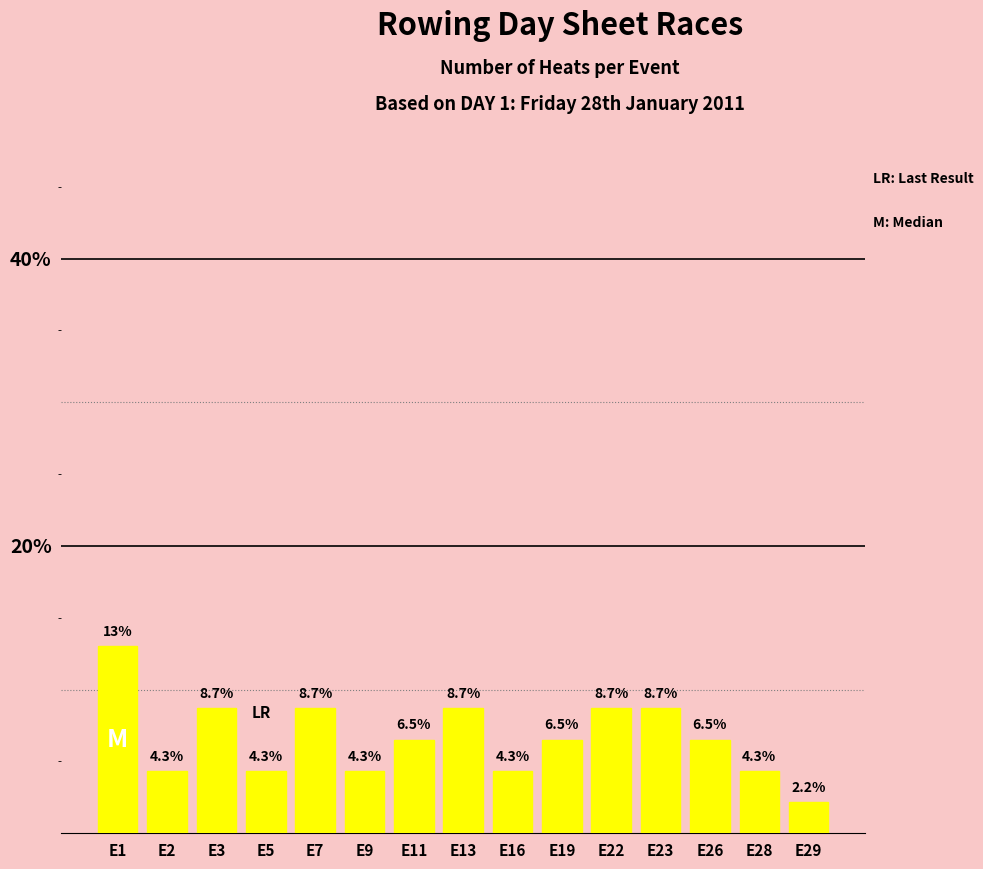

Reading left to right, what are all the values shown in this chart?

E1=13.0	E2=4.3	E3=8.7	E5=4.3	E7=8.7	E9=4.3	E11=6.5	E13=8.7	E16=4.3	E19=6.5	E22=8.7	E23=8.7	E26=6.5	E28=4.3	E29=2.2